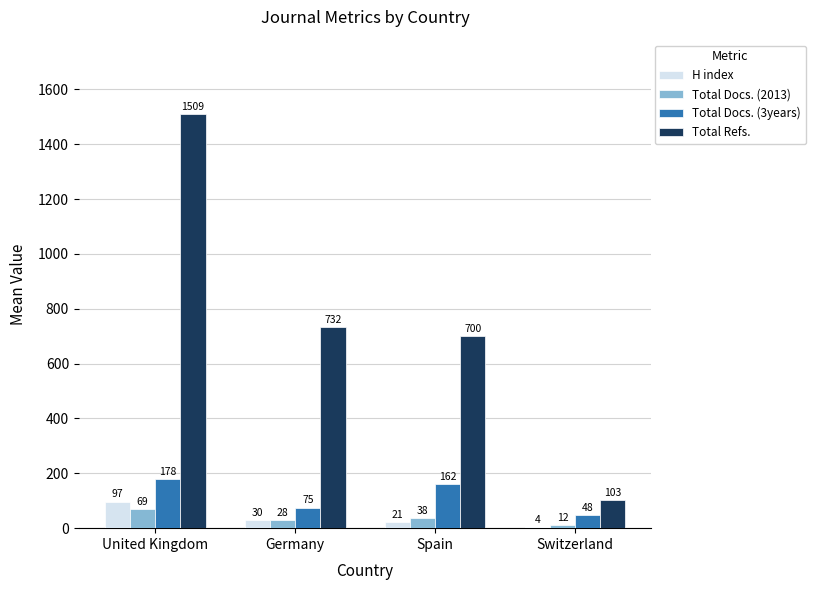

Which series changed the most between United Kingdom and Switzerland?

Total Refs.